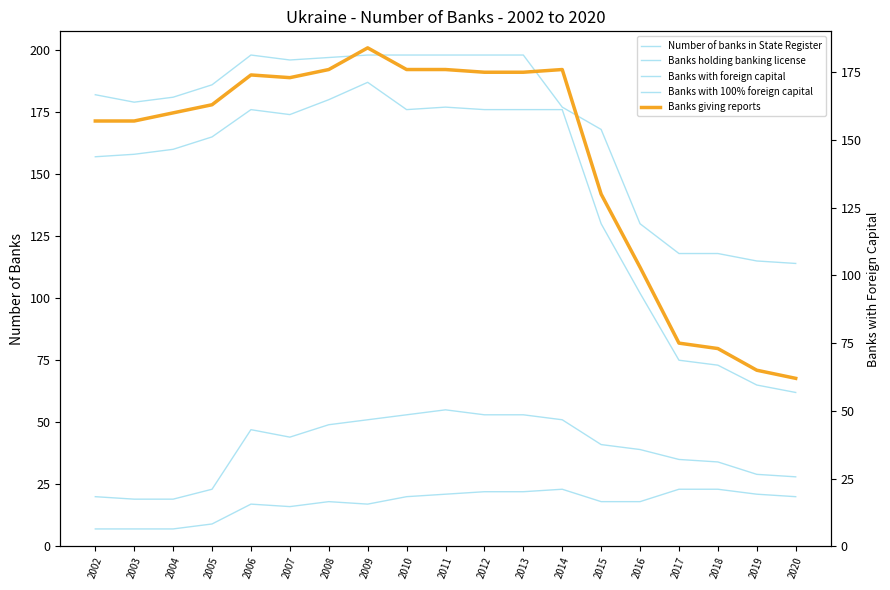

Between 2019 and 2017, which is larger?

2017